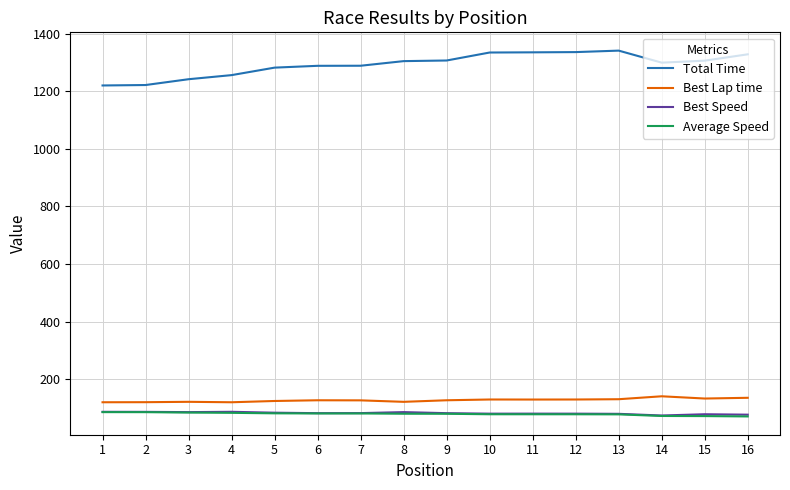

What is the difference between the highest and lowest values at 15?

1233.8